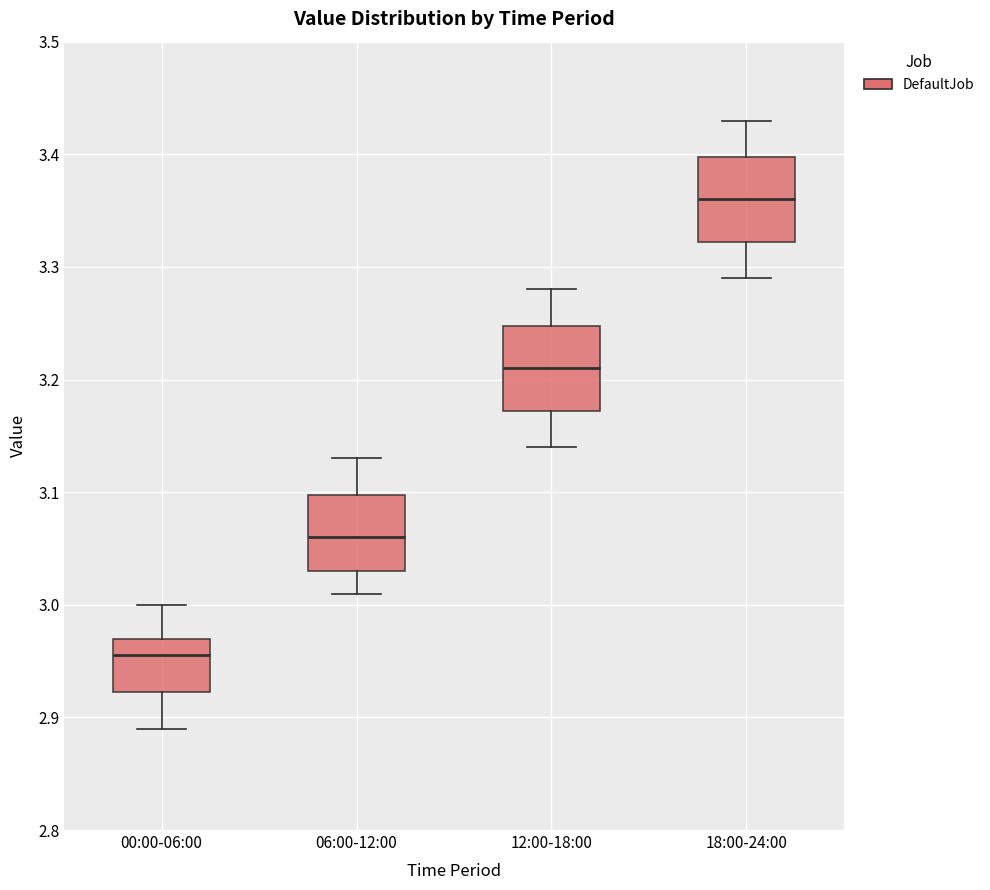

Reading left to right, transcribe this box plot: for each box, give where its median line is, the range the box spans, and where its two whiskers end, as read against the y-axis. The values are not printed on the chart, so give them approximately, as read against the axis.

00:00-06:00: median 2.96, box 2.92 to 2.97, whiskers 2.89 to 3.00
06:00-12:00: median 3.06, box 3.03 to 3.10, whiskers 3.01 to 3.13
12:00-18:00: median 3.21, box 3.17 to 3.25, whiskers 3.14 to 3.28
18:00-24:00: median 3.36, box 3.32 to 3.40, whiskers 3.29 to 3.43